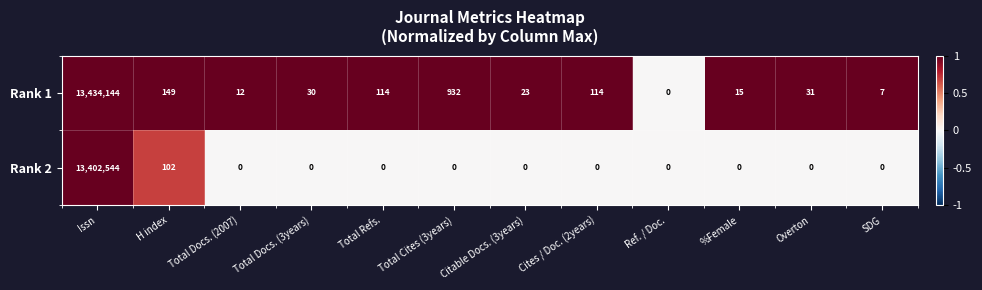

Which label corresponds to the largest value in the chart?

Issn